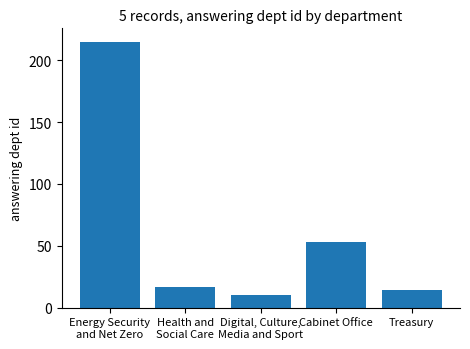

Reading left to right, extract all data points from this chart.

Energy Security
and Net Zero=215	Health and
Social Care=17	Digital, Culture,
Media and Sport=10	Cabinet Office=53	Treasury=14